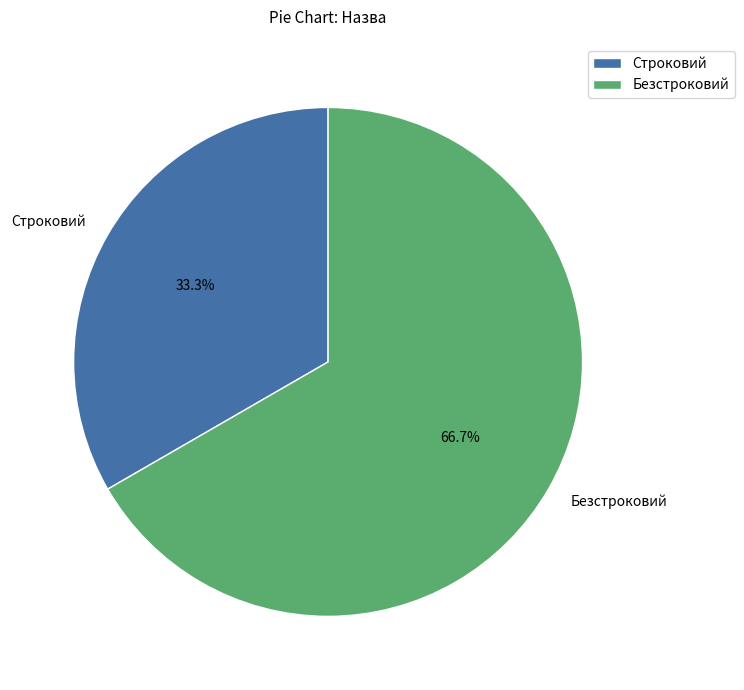

Which slice is the largest?

Безстроковий